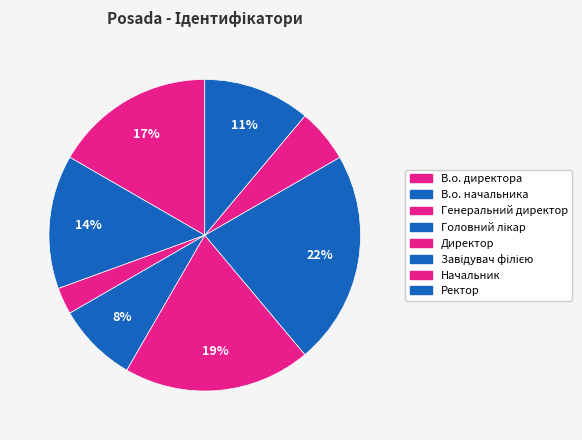

Which category has the smallest portion of the pie?

Генеральний директор